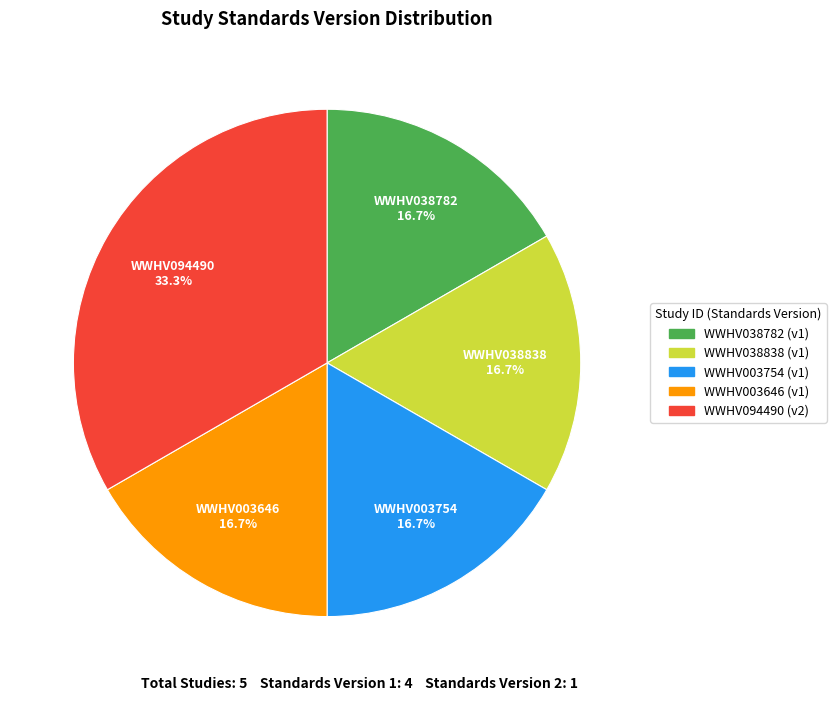

Is it true that WWHV038838 is 17% of the pie?

True